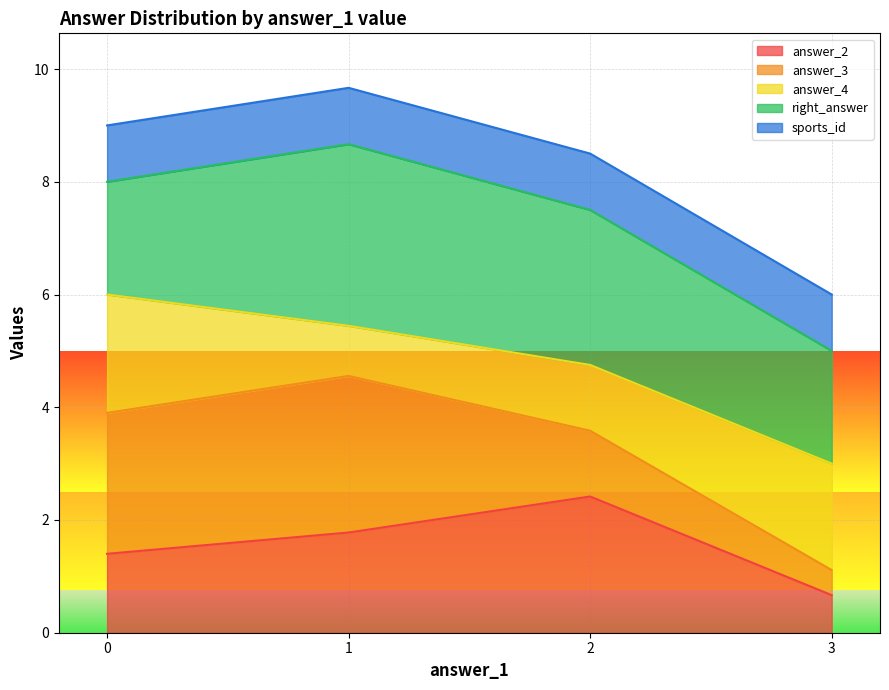

Is the value of sports_id at 3 greater than the value of answer_4 at 2?

No